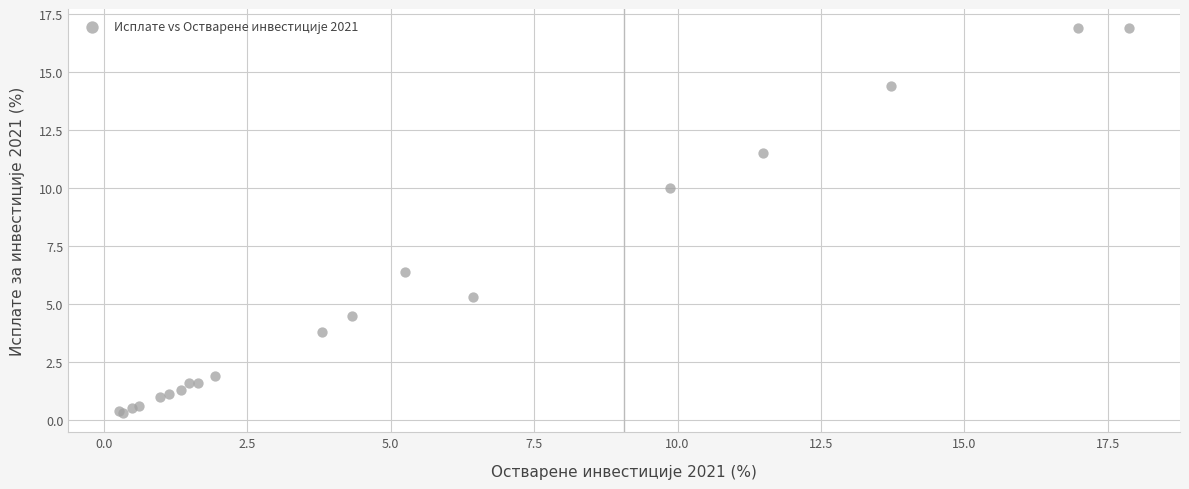

What Y value in the scatter plot is closest to 8?

6.4